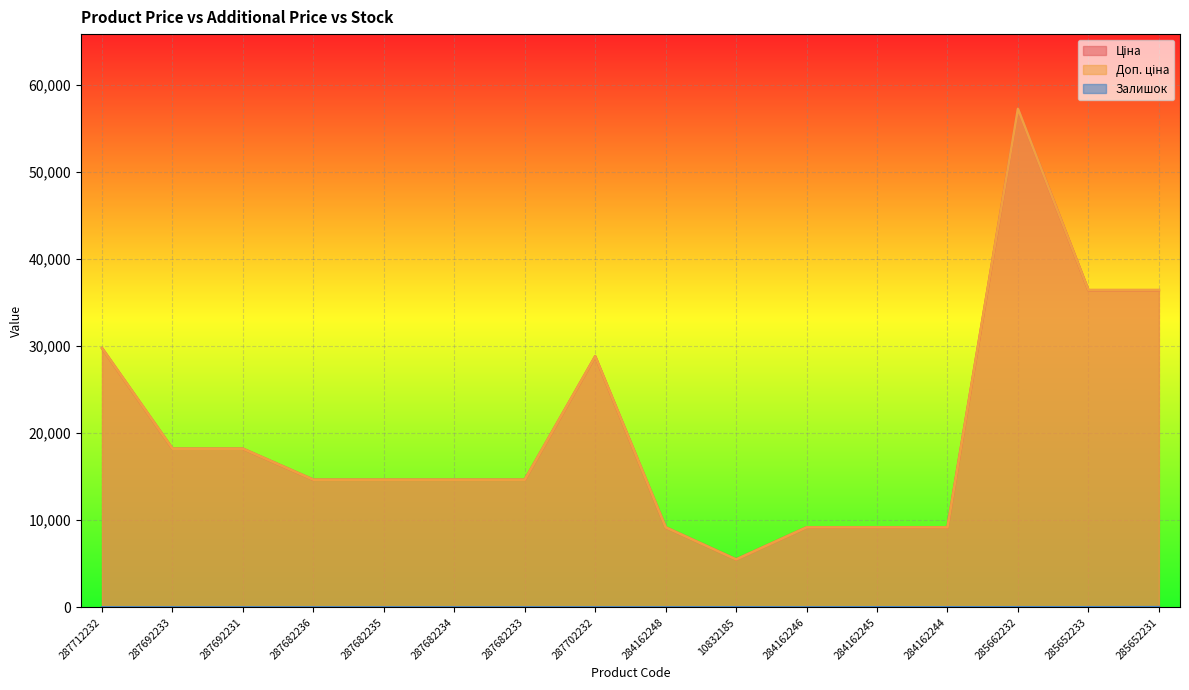

At 284162244, list the series in order from largest to smallest.

Ціна, Доп. ціна, Залишок